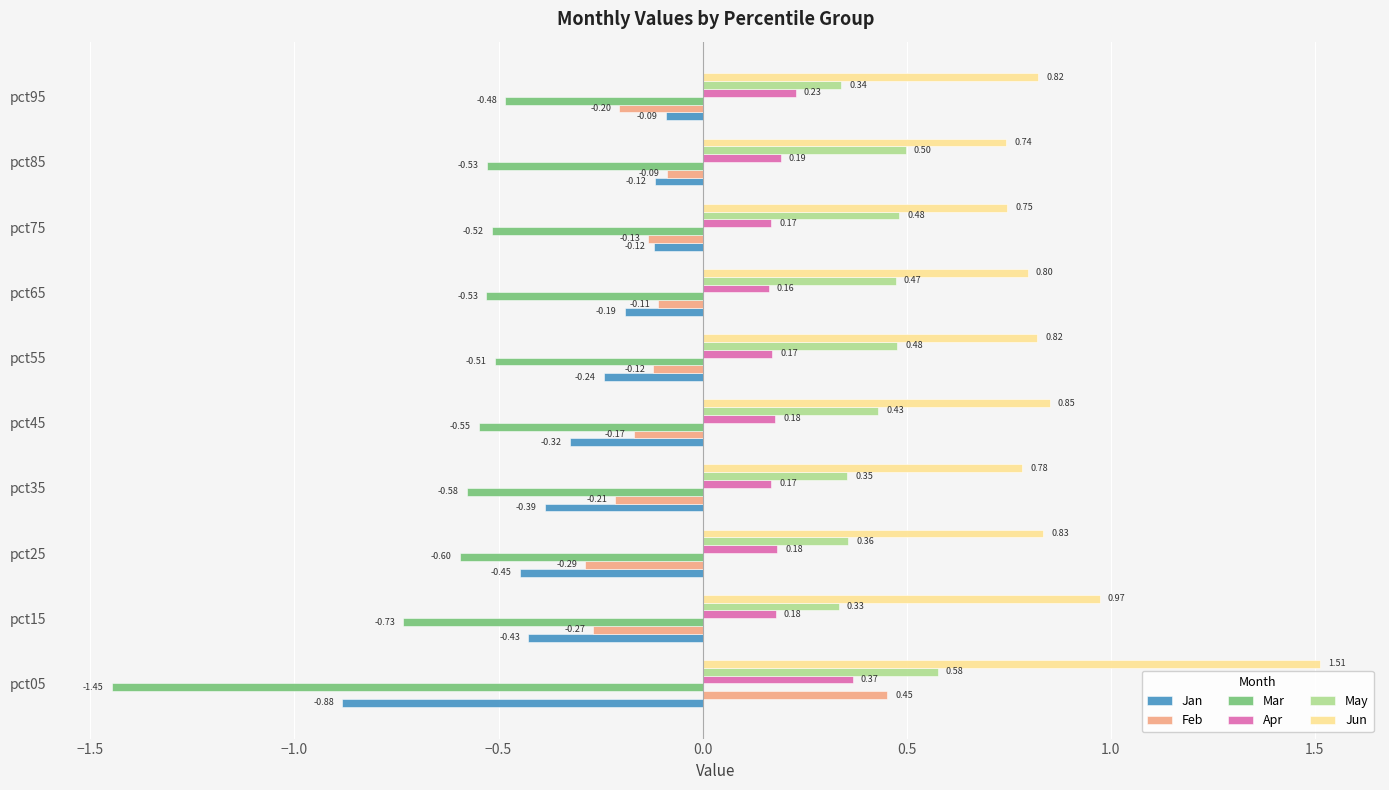

Rank the series by their maximum value, from lowest to highest.

Mar, Jan, Apr, Feb, May, Jun